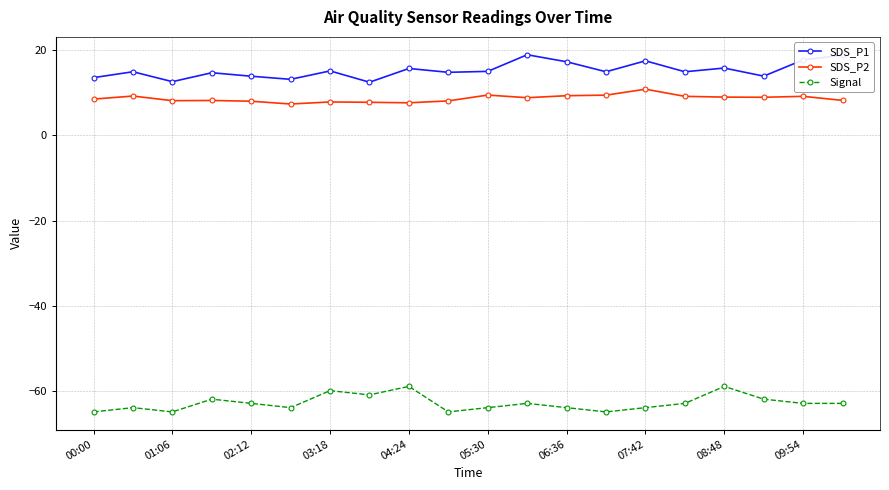

True or false: SDS_P1 has more than 1 interior local peaks.

True